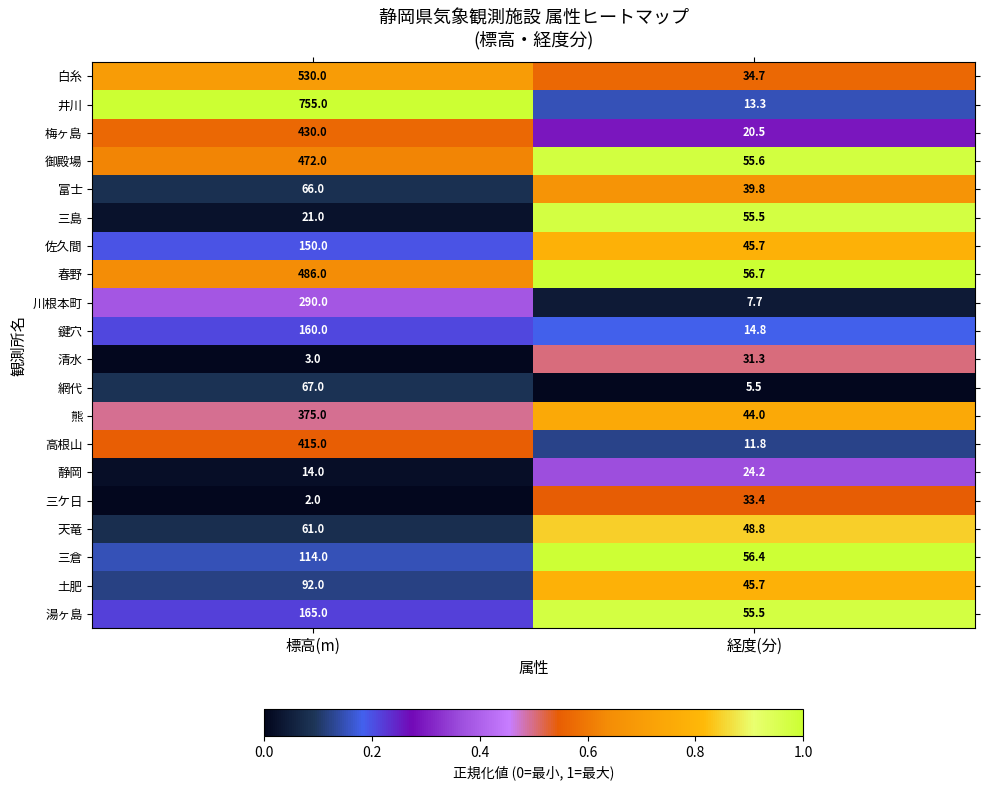

Between 標高(m) and 経度(分), which series saw the biggest shift?

井川